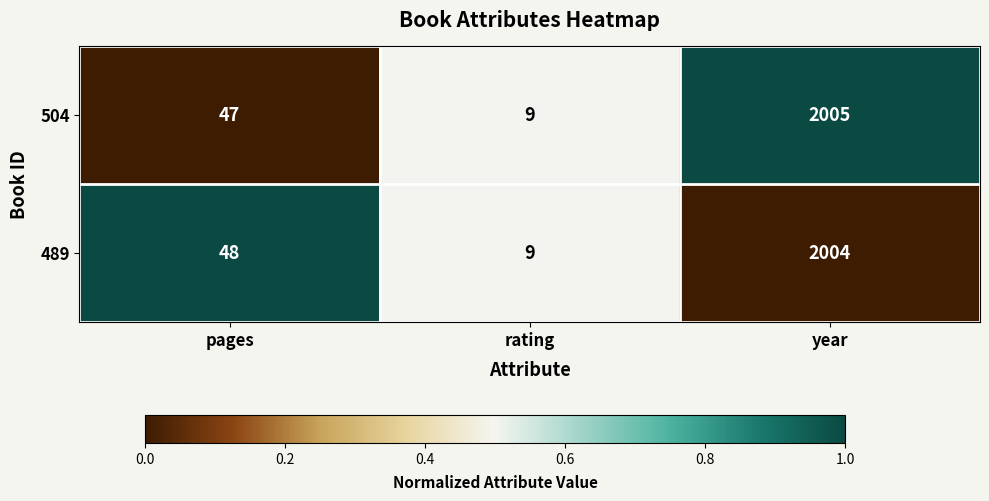

Reading right to left, what are all the values shown in this chart?

504: year=2005	rating=9	pages=47
489: year=2004	rating=9	pages=48